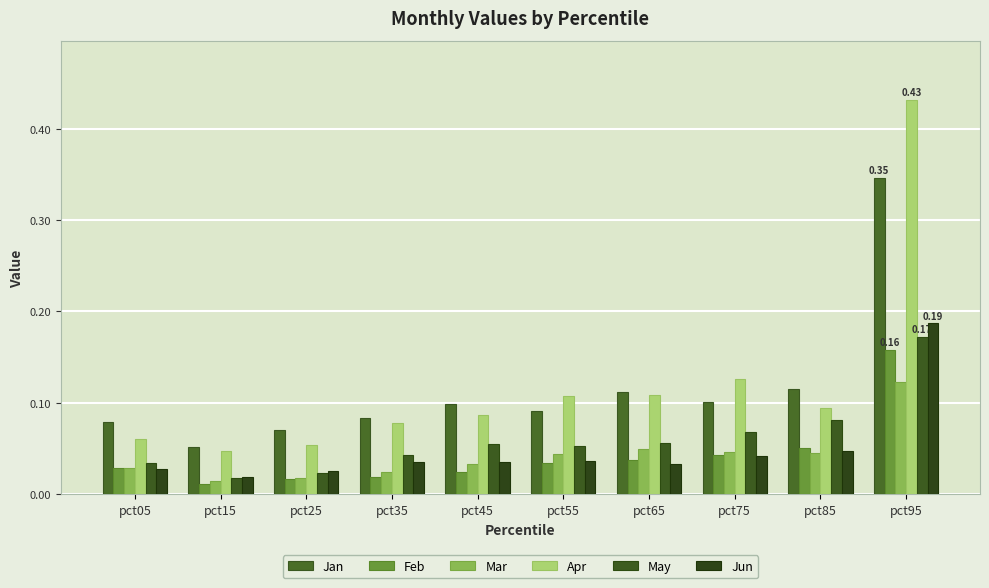

Which series has the widest spread of values?

Apr